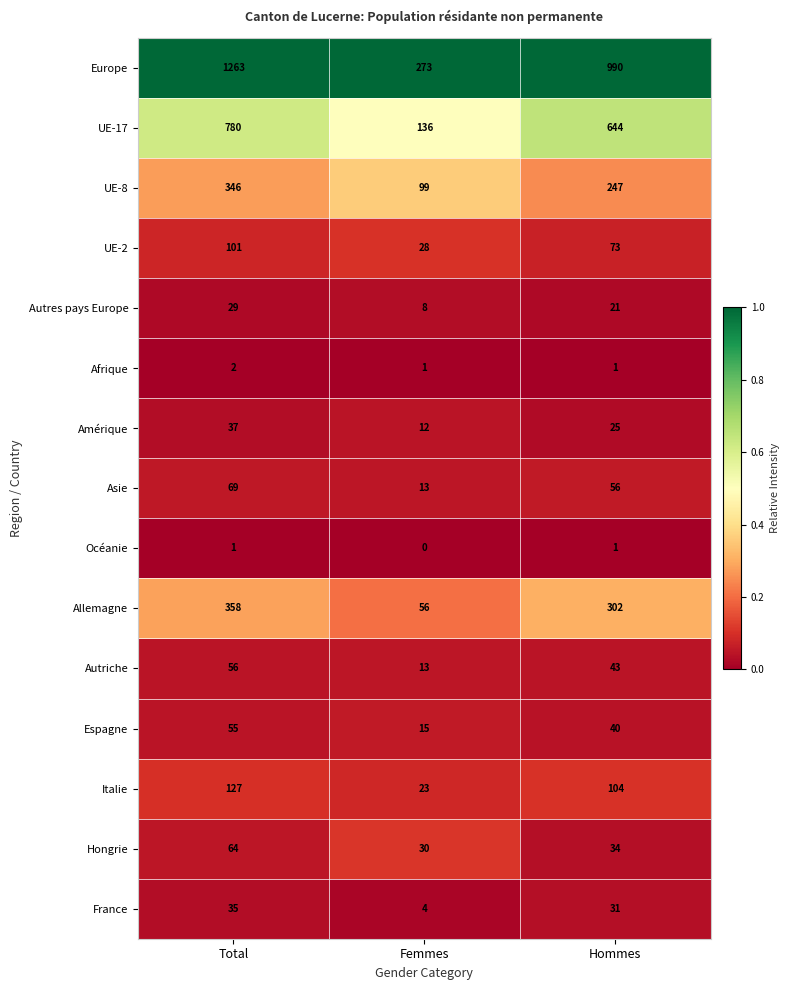

The Océanie series shows 2 at Hommes. True or false?

False